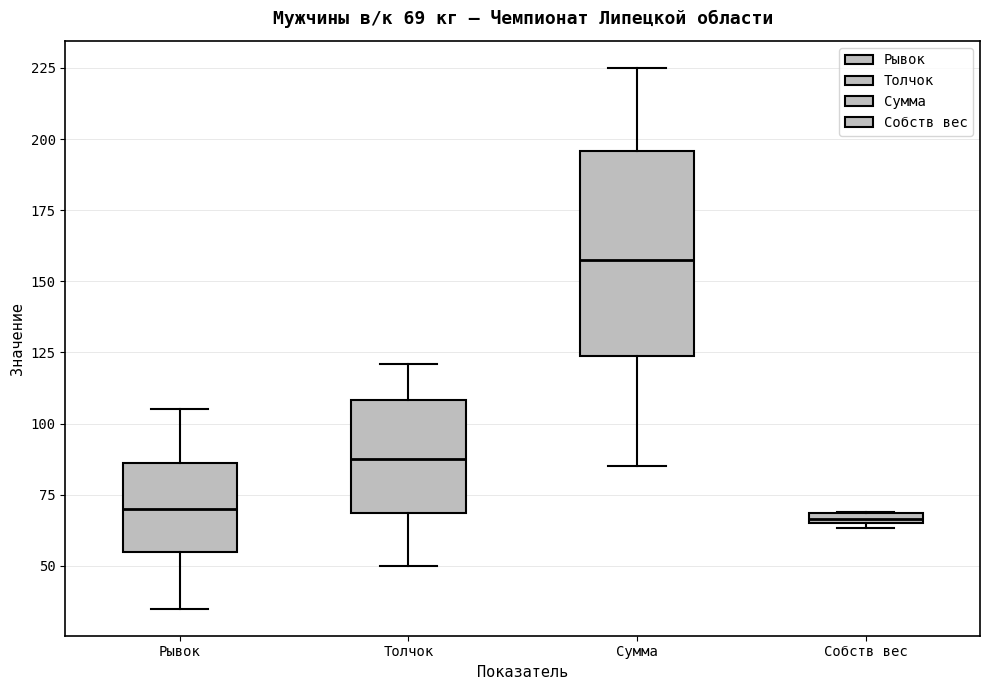

Which box is the tallest, from its lower edge to its upper edge?

Сумма